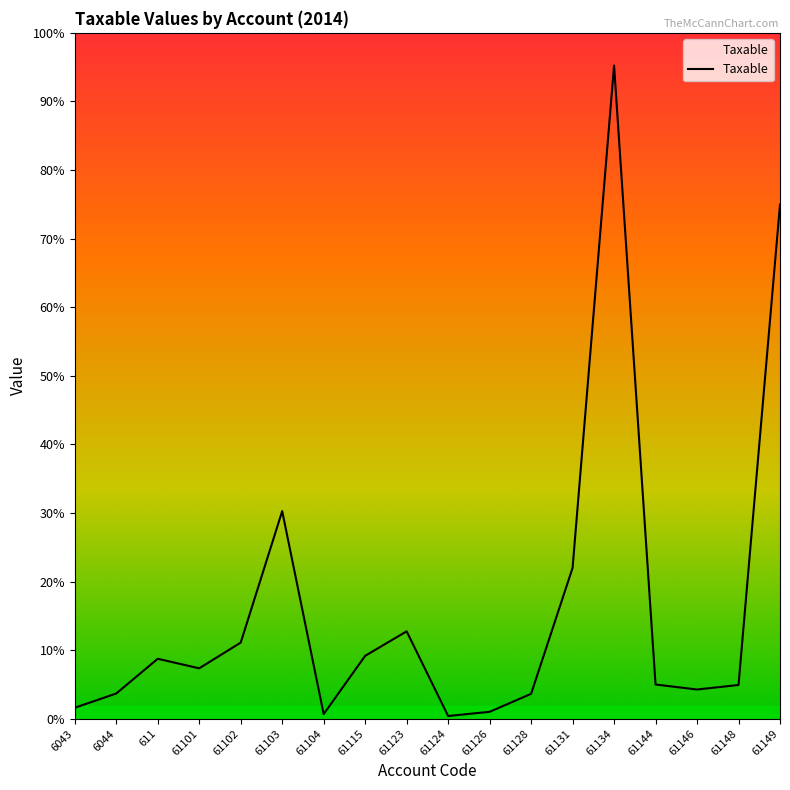

The chart shows a value of 2916488.1 at 61102. True or false?

False